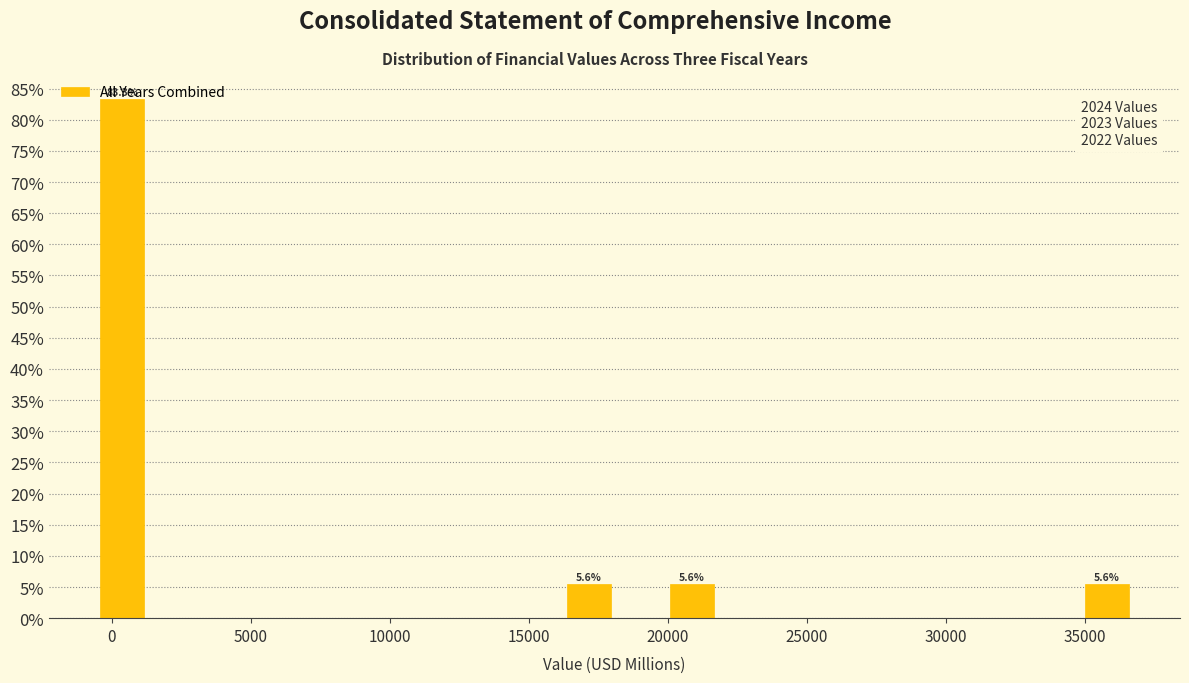

Read against the x-axis, roughly where is the centre of the tallest bar?

500